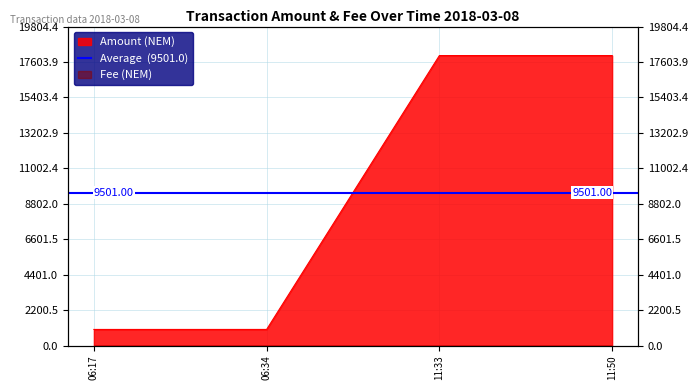

Where is the data nearest to the value 9501?

06:34